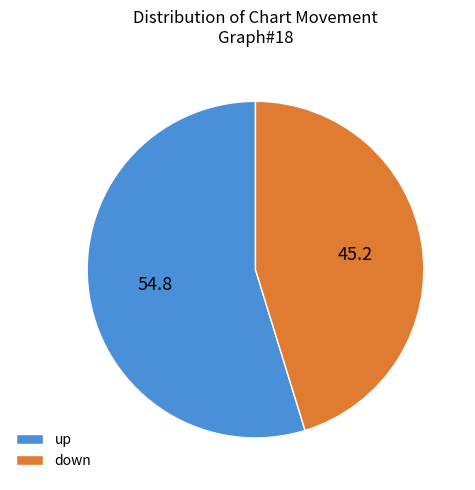

Rank the categories by value from highest to lowest.

up, down